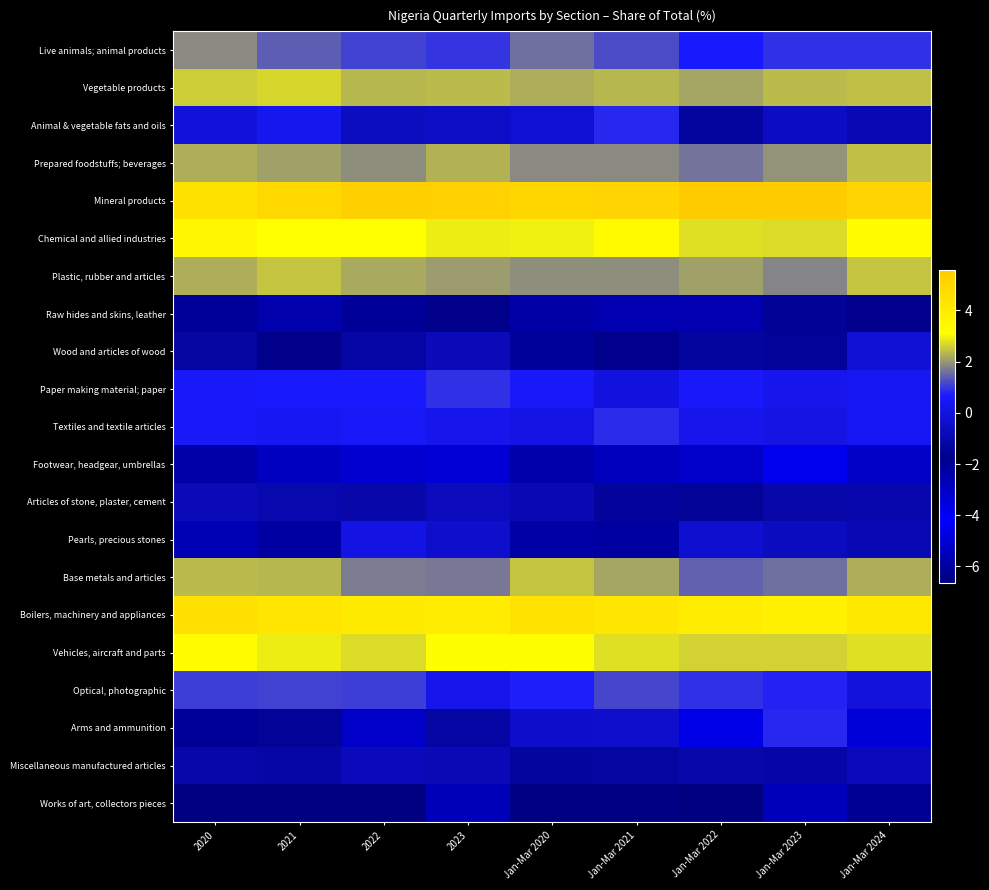

What is the total value across all series at Jan-Mar 2021?

5.2